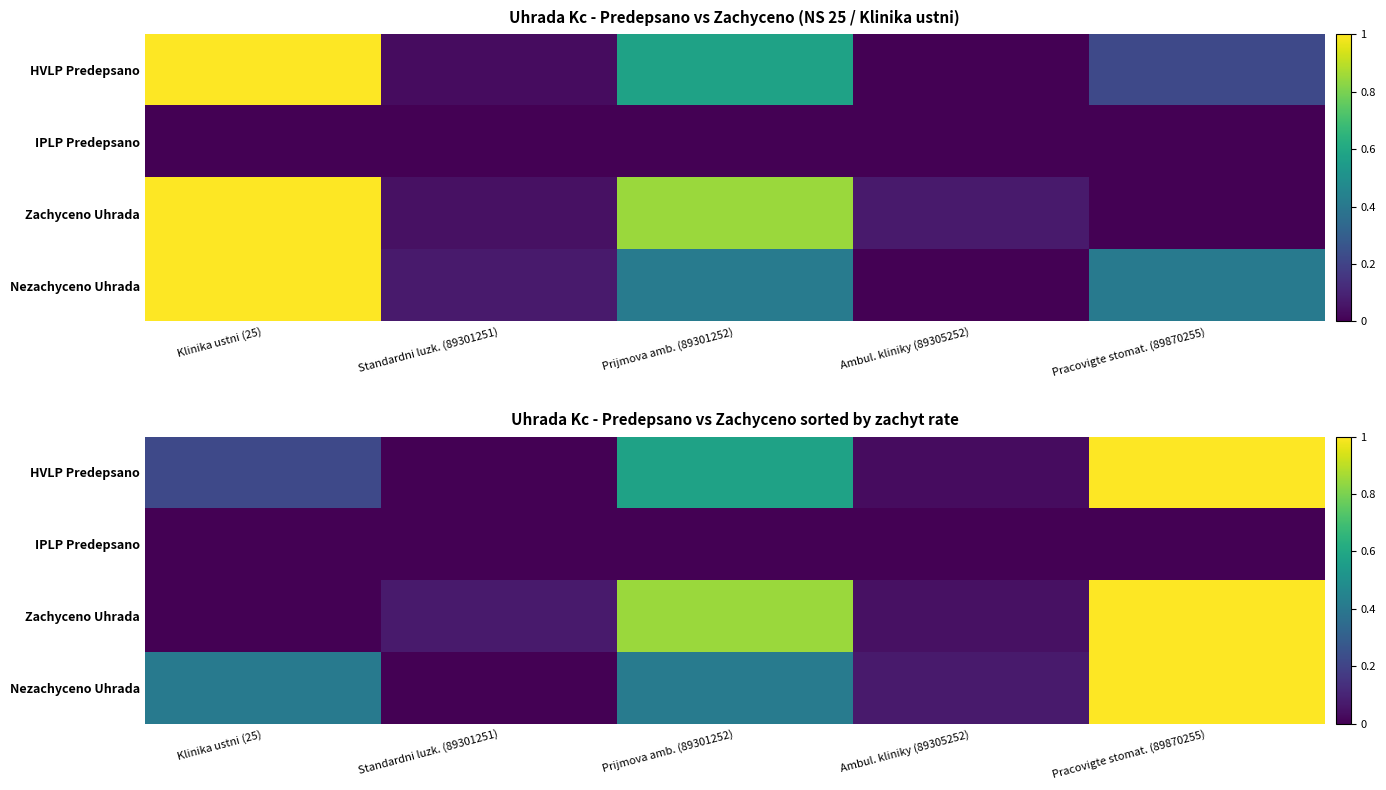

The value of Zachyceno Uhrada at Standardni luzk. (89301251) is 0.1. True or false?

True